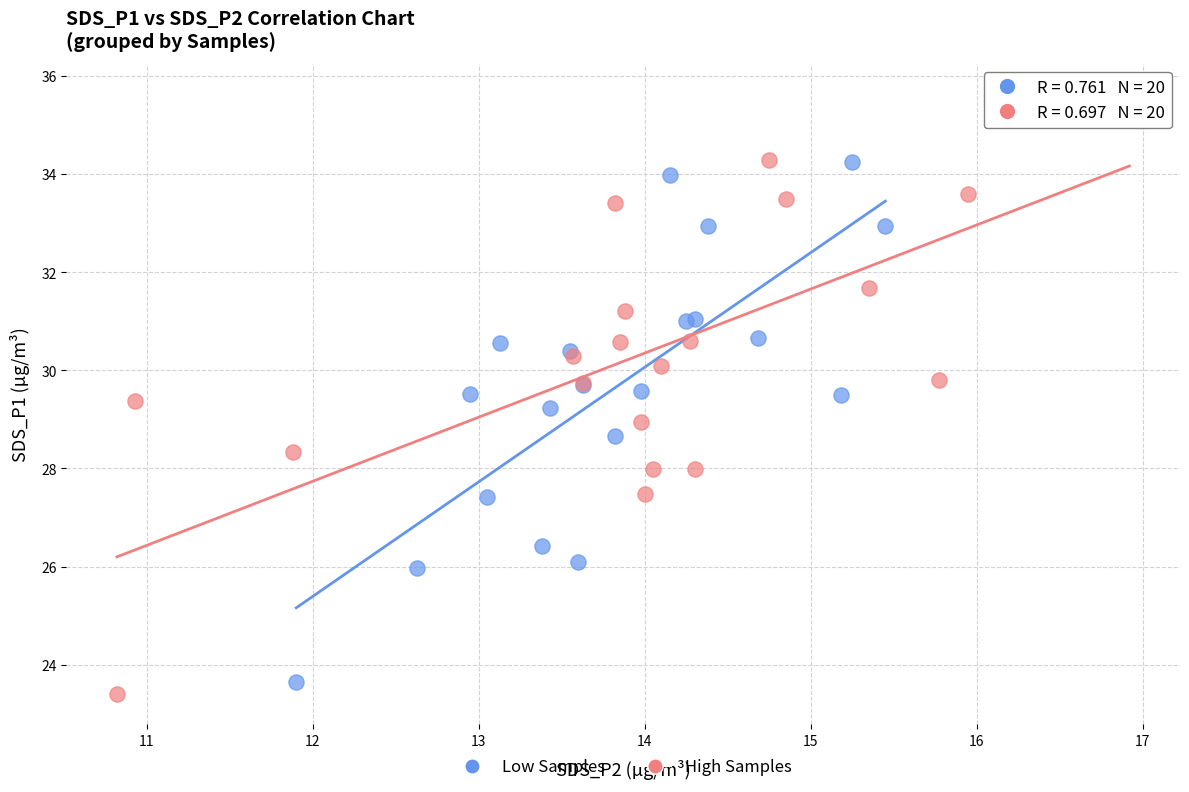

What are all the series names shown in the legend?

Low Samples, High Samples